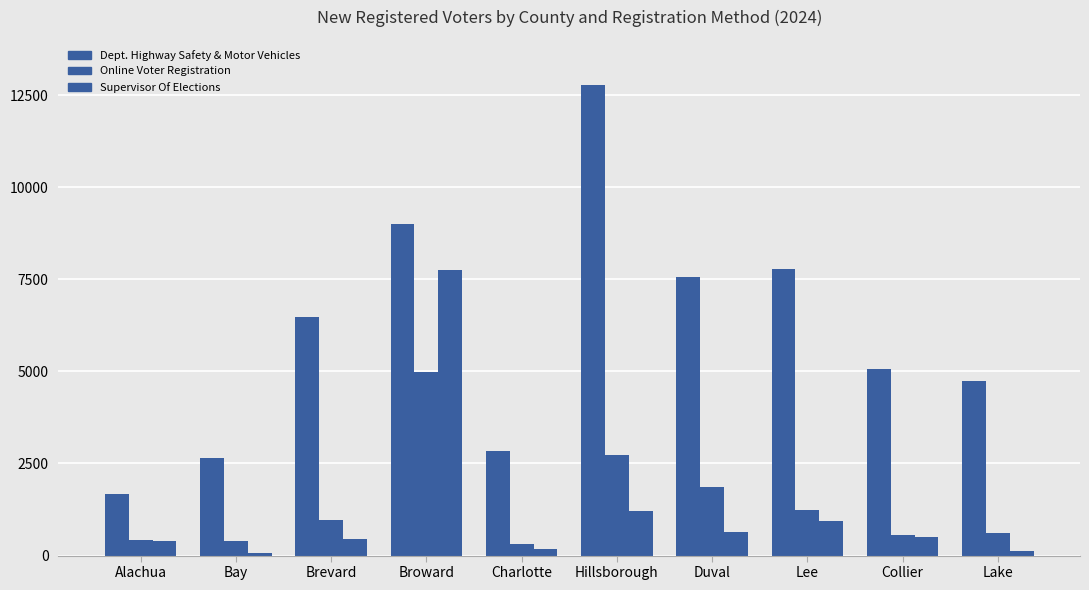

How many series are shown in this chart?

3